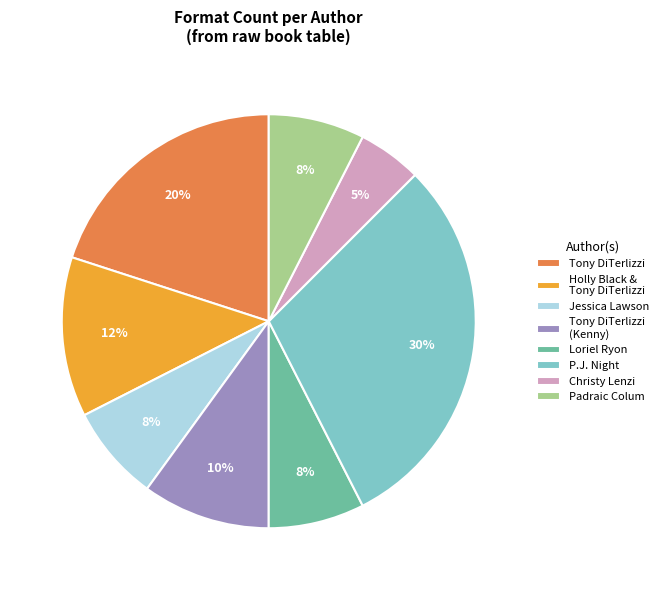

To the nearest percent, what percentage of the pie is Loriel Ryon?

8%